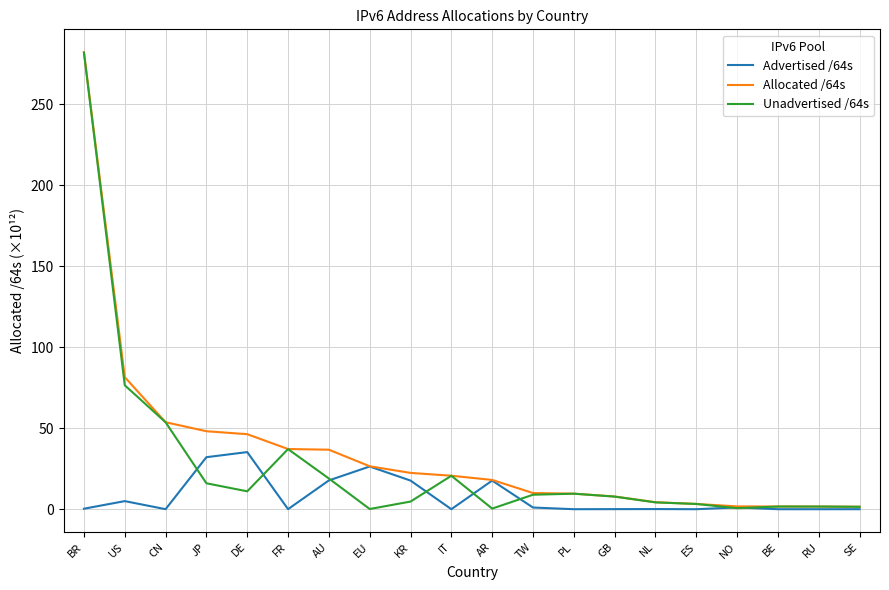

At which category does the chart reach its peak across all series?

BR